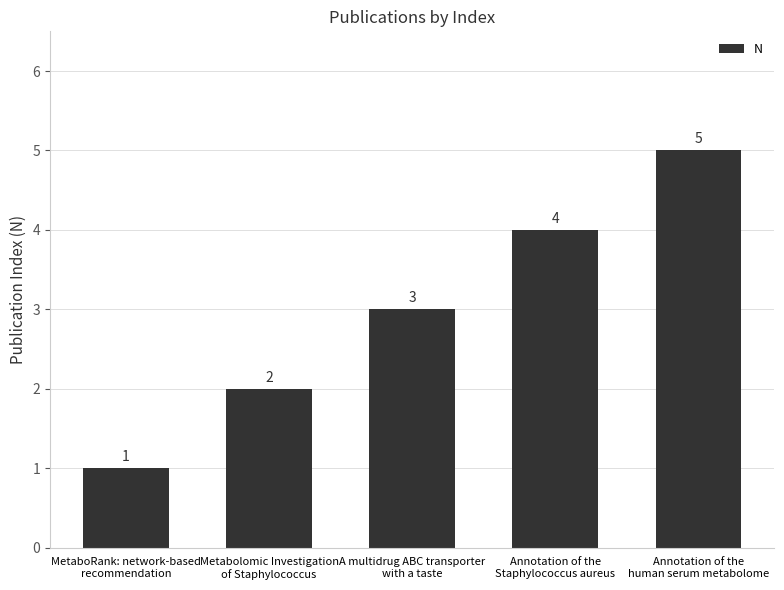

Which category has the lowest value across all series?

MetaboRank: network-based
recommendation